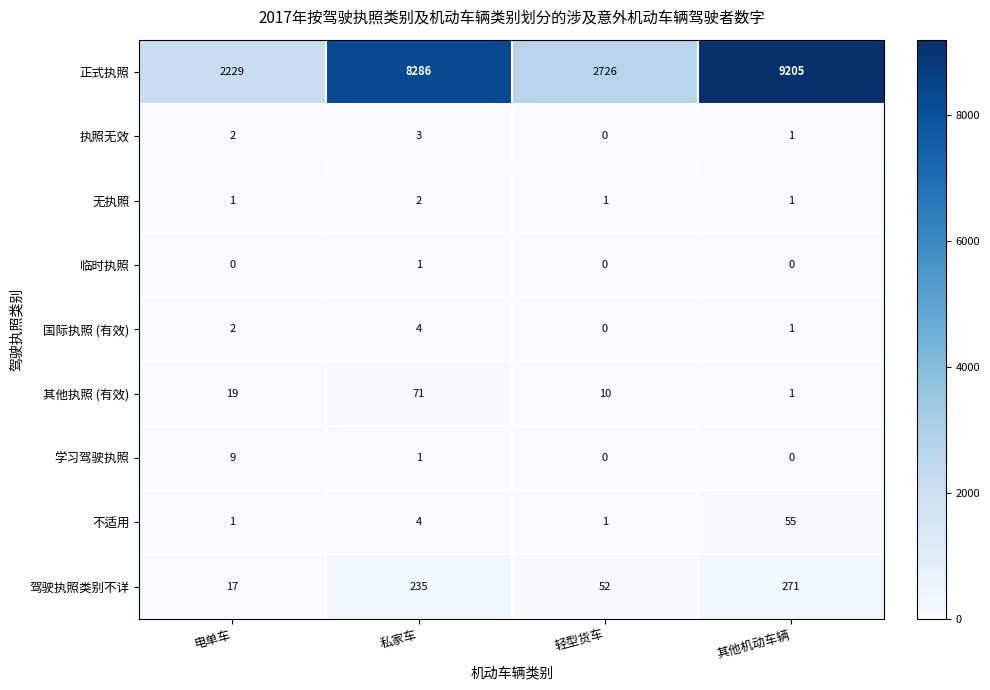

Which series has the largest range (max minus min)?

正式执照